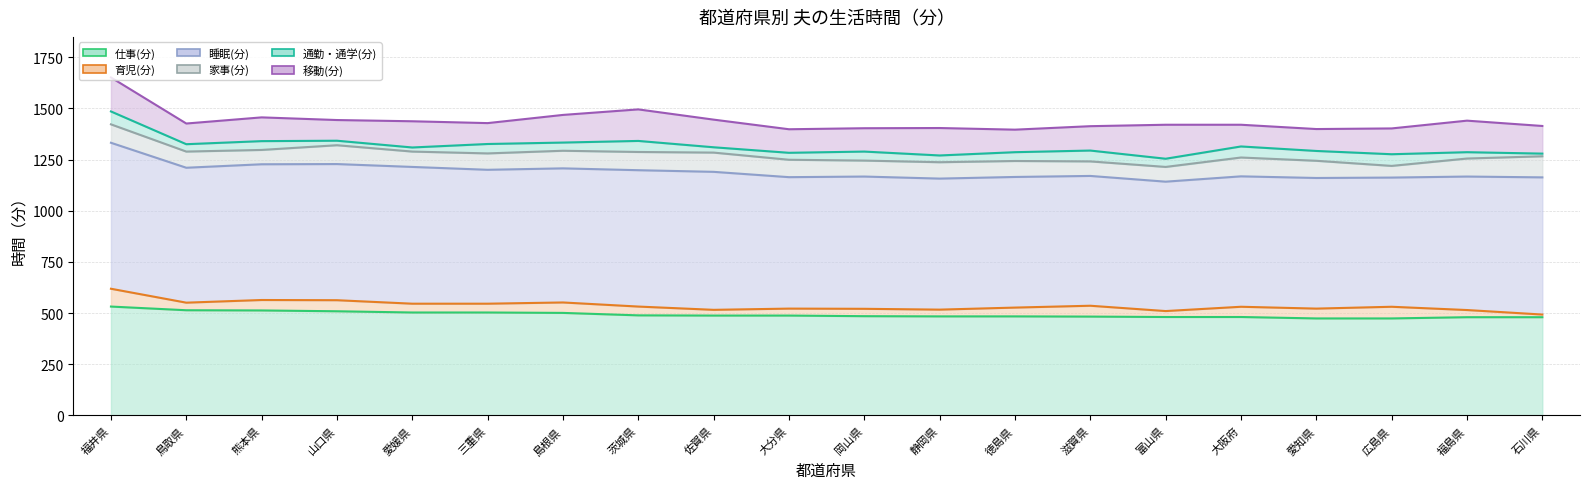

How many data points in 通勤・通学(分) are above 43?

8